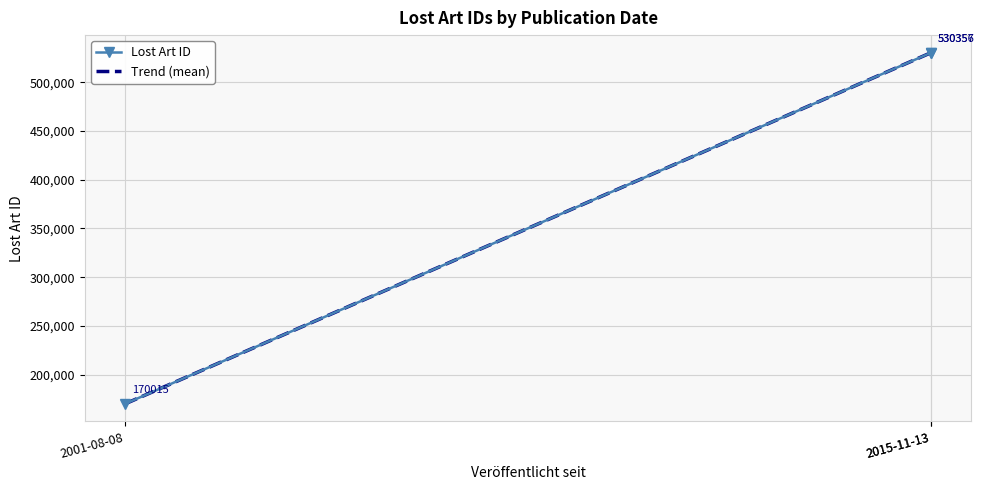

Is the value of Trend (mean) at 2015-11-13 greater than the value of Lost Art ID at 2015-11-13?

No